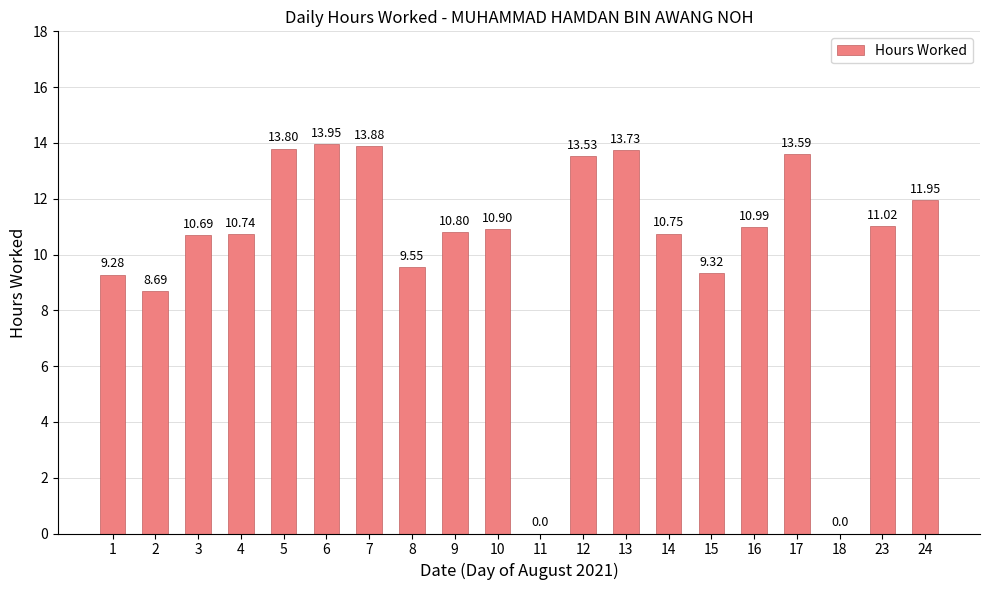

Approximately how many times larger is the value at 14 compared to 2?

1.2